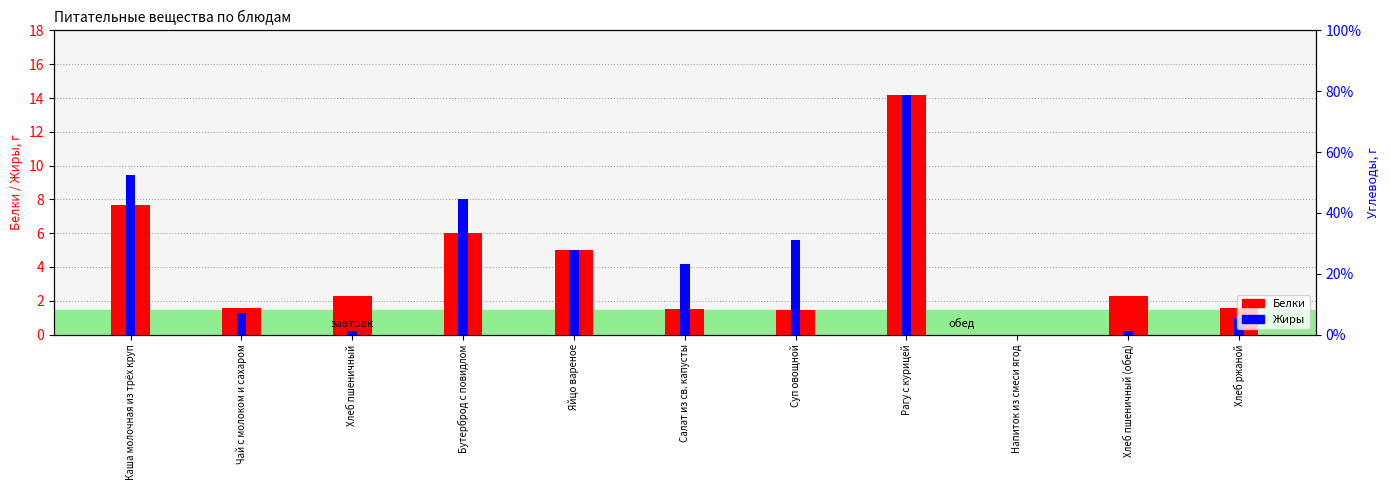

Are the bars horizontal?

No